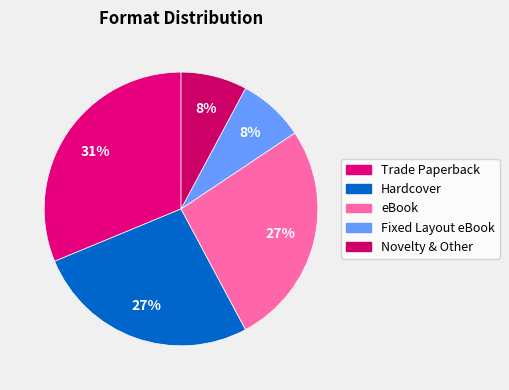

Is it true that eBook is 17% of the pie?

False